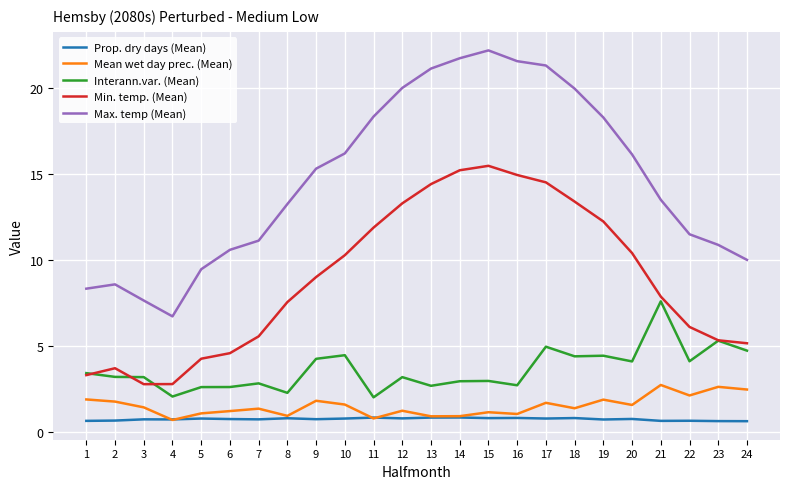

In Max. temp (Mean), how many points are higher than both neighbors (excluding endpoints)?

2